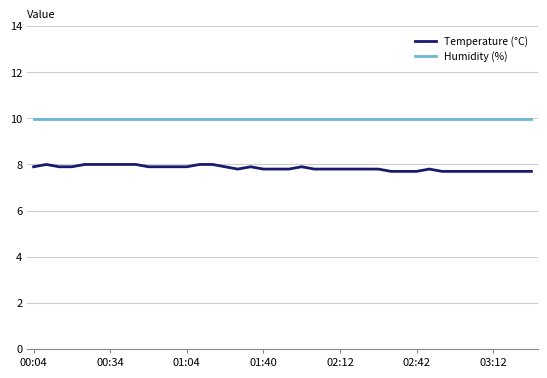

List the series in order of their overall mean, highest first.

Humidity (%), Temperature (°C)